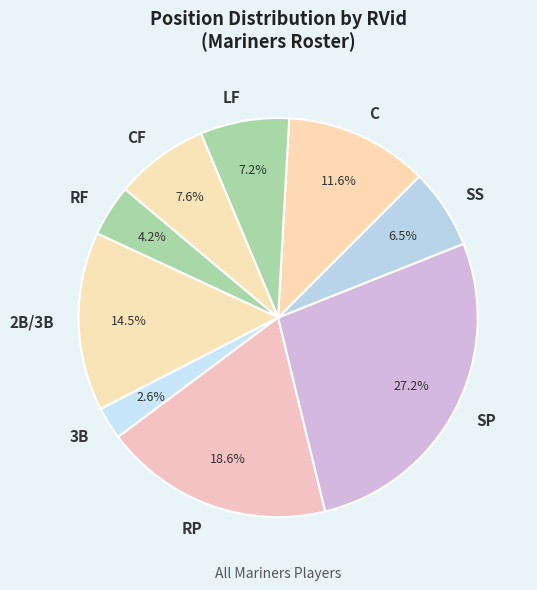

How many segments does this pie chart have?

9